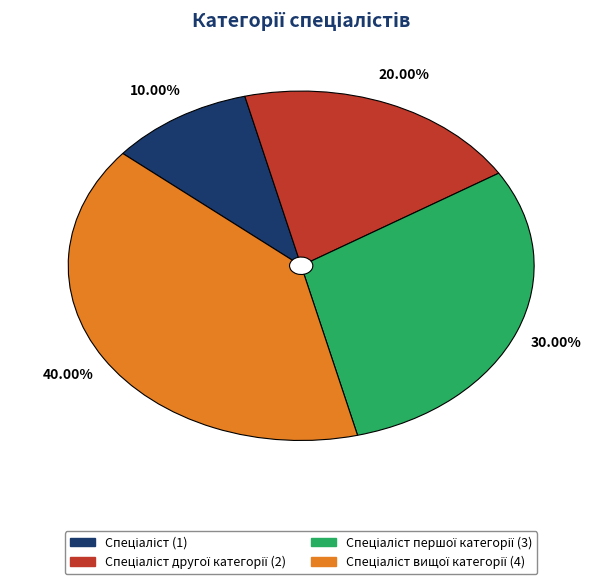

Is there a majority slice in this chart?

No